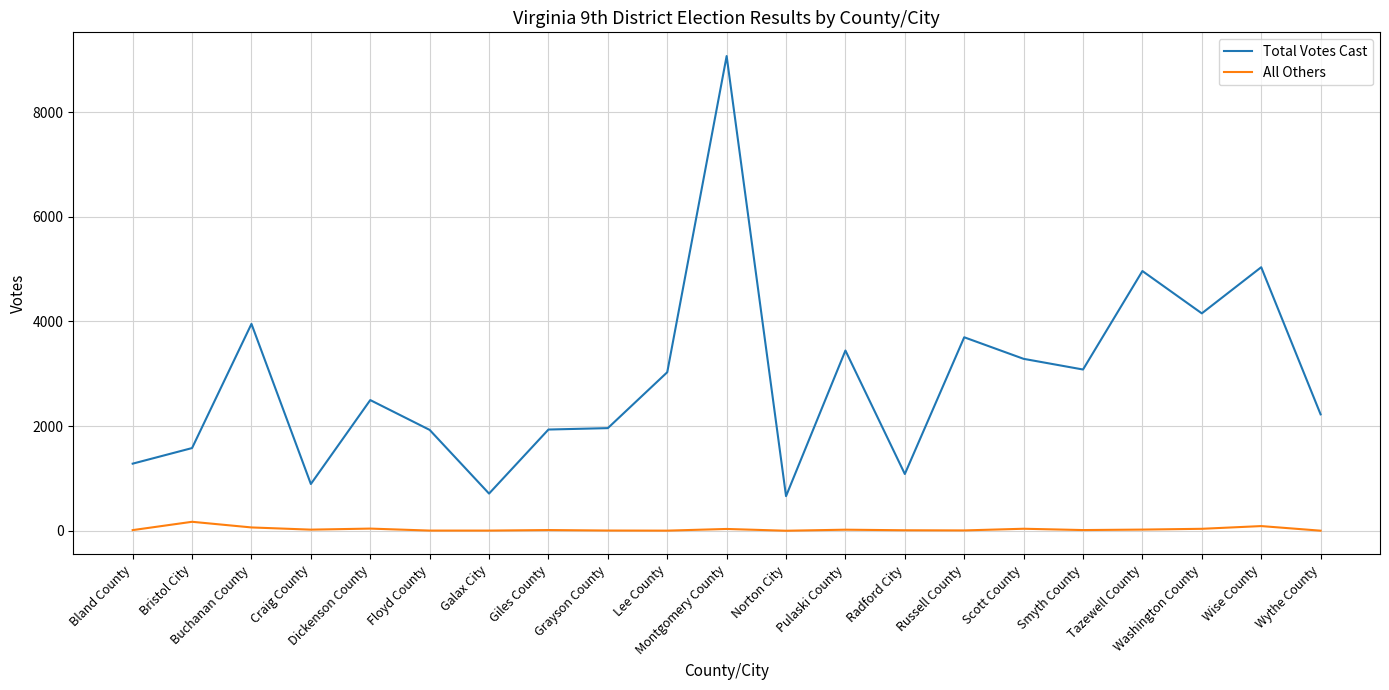

True or false: Total Votes Cast and All Others cross at least once.

False